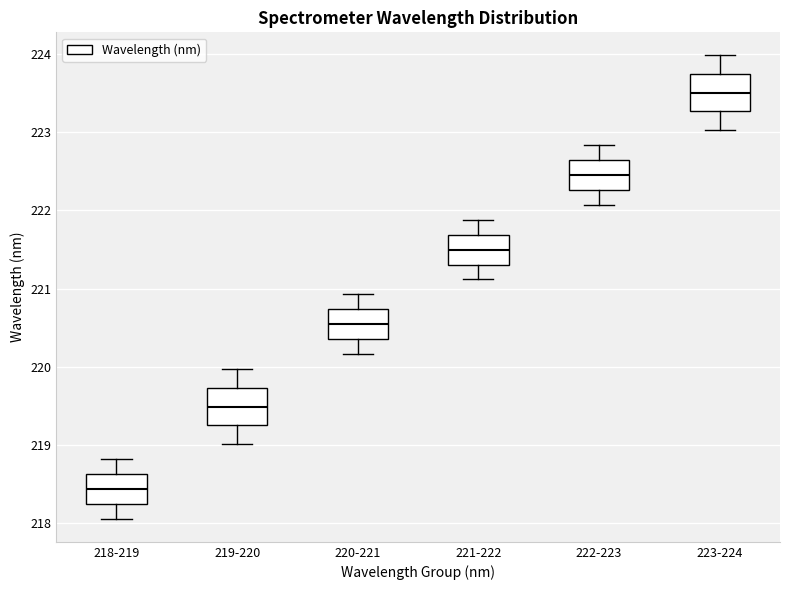

Which box's median line is the lowest?

218-219